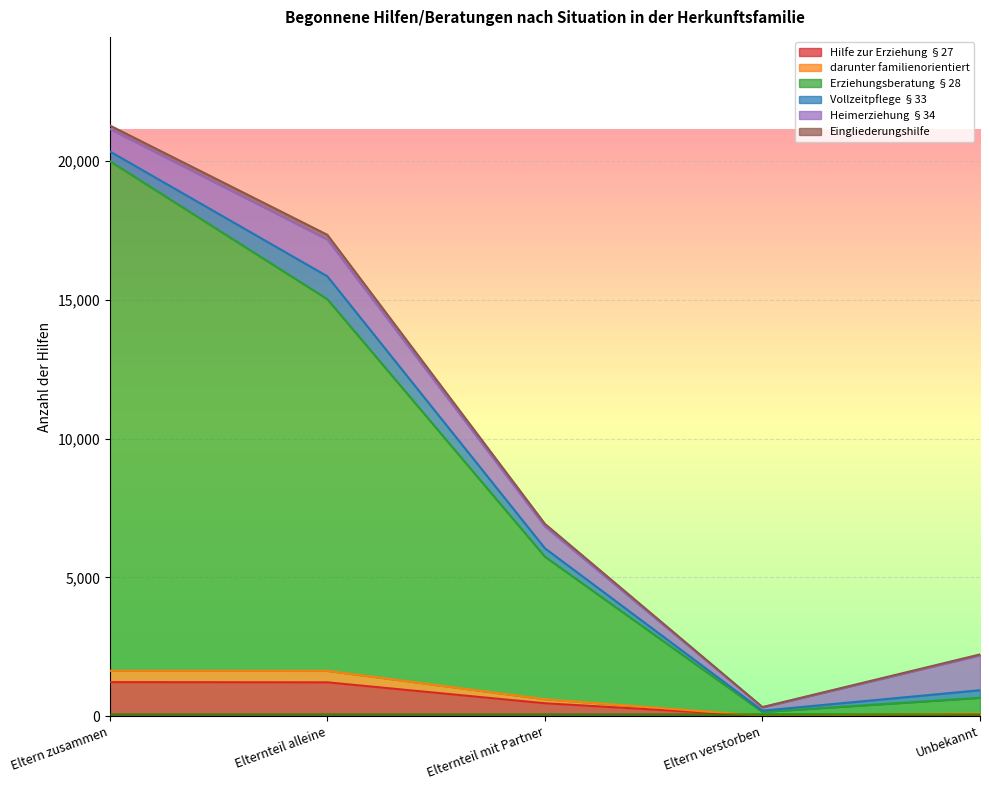

True or false: Hilfe zur Erziehung §27 and Erziehungsberatung §28 cross at least once.

False